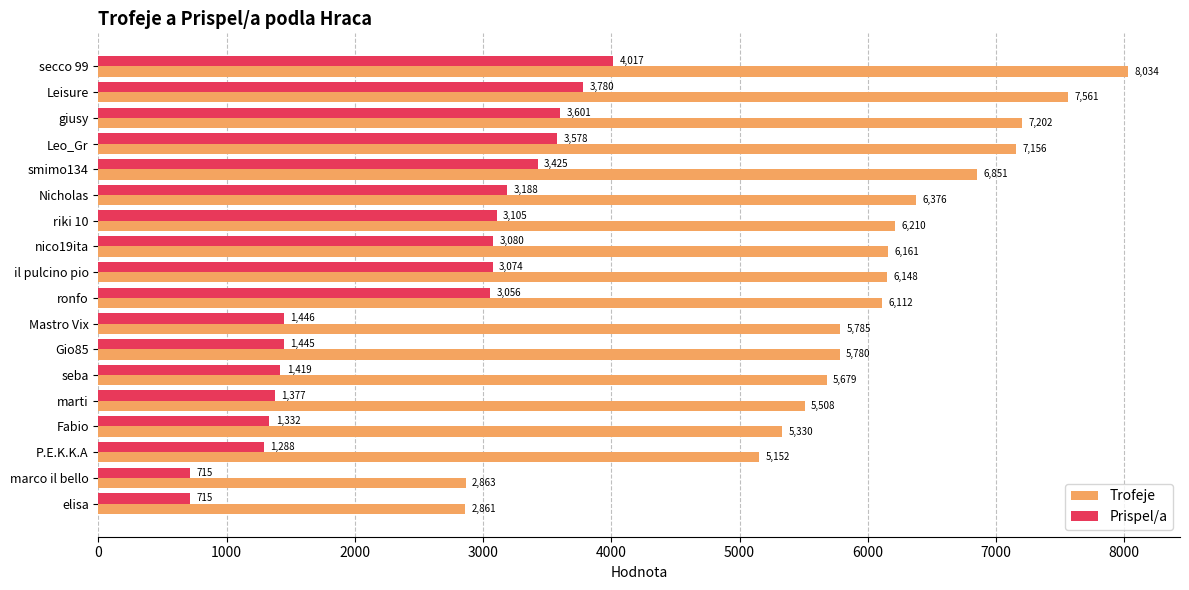

What is the lowest value of the Prispel/a series?

715